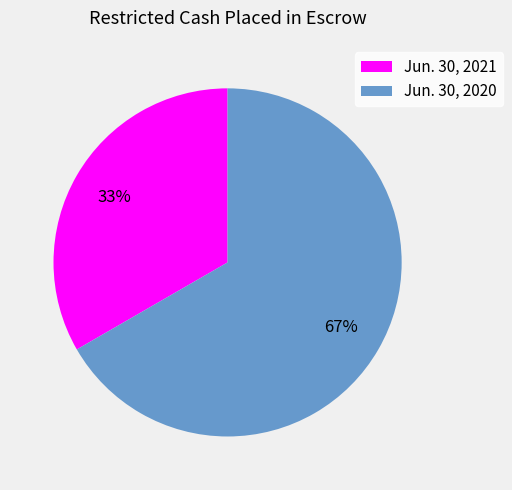

Approximately how many times larger is the value at Jun. 30, 2021 compared to Jun. 30, 2020?

0.5